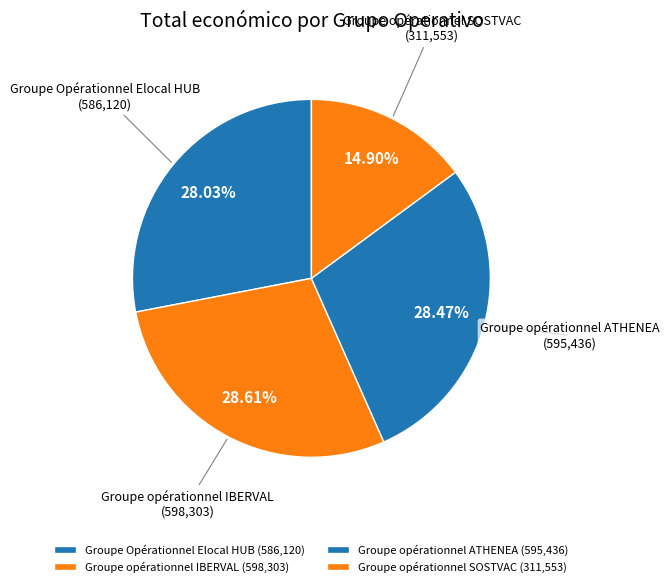

What is the ratio of the value at Groupe opérationnel IBERVAL to the value at Groupe opérationnel SOSTVAC?

1.9